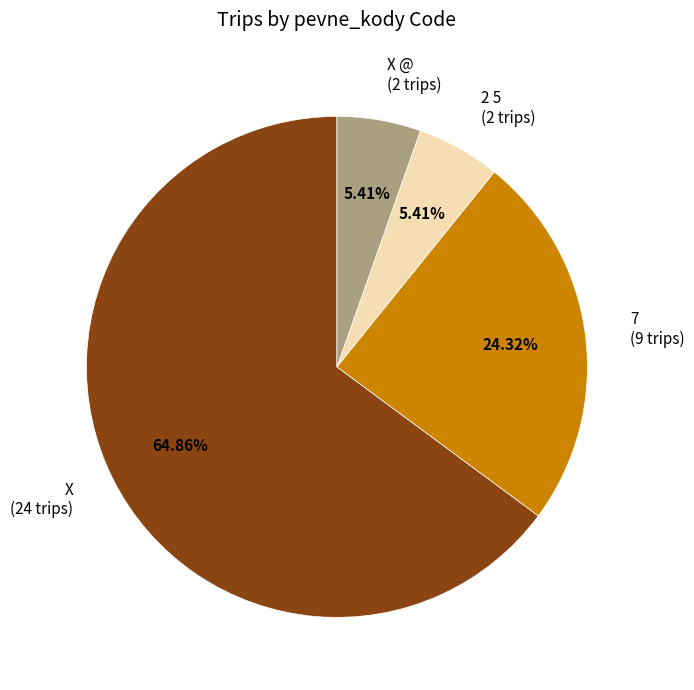

What is the ratio of the value at 7 (9 trips) to the value at X (24 trips)?

0.4